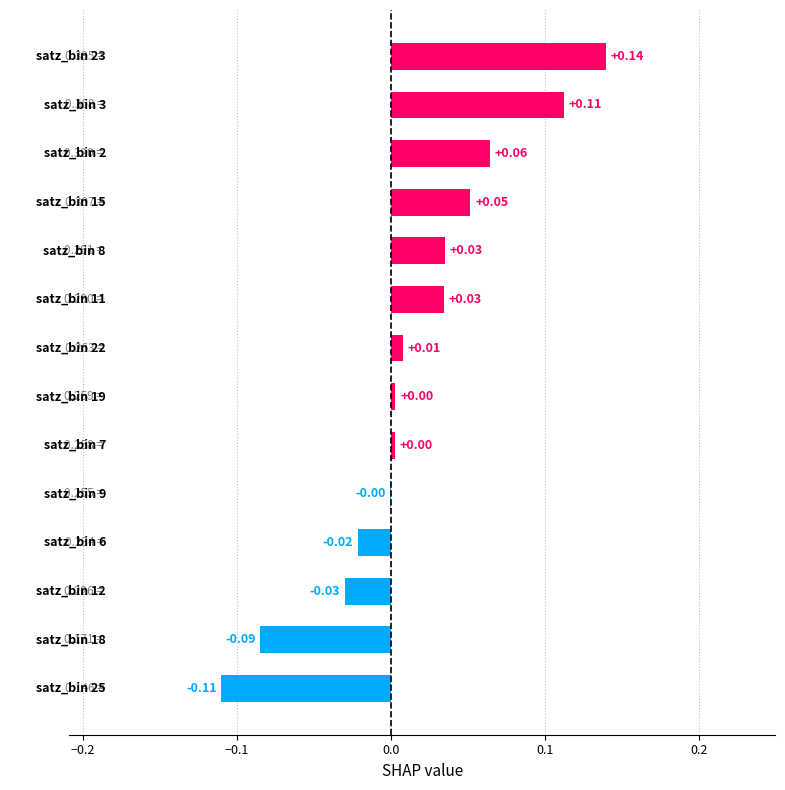

How many positive values are there?

9